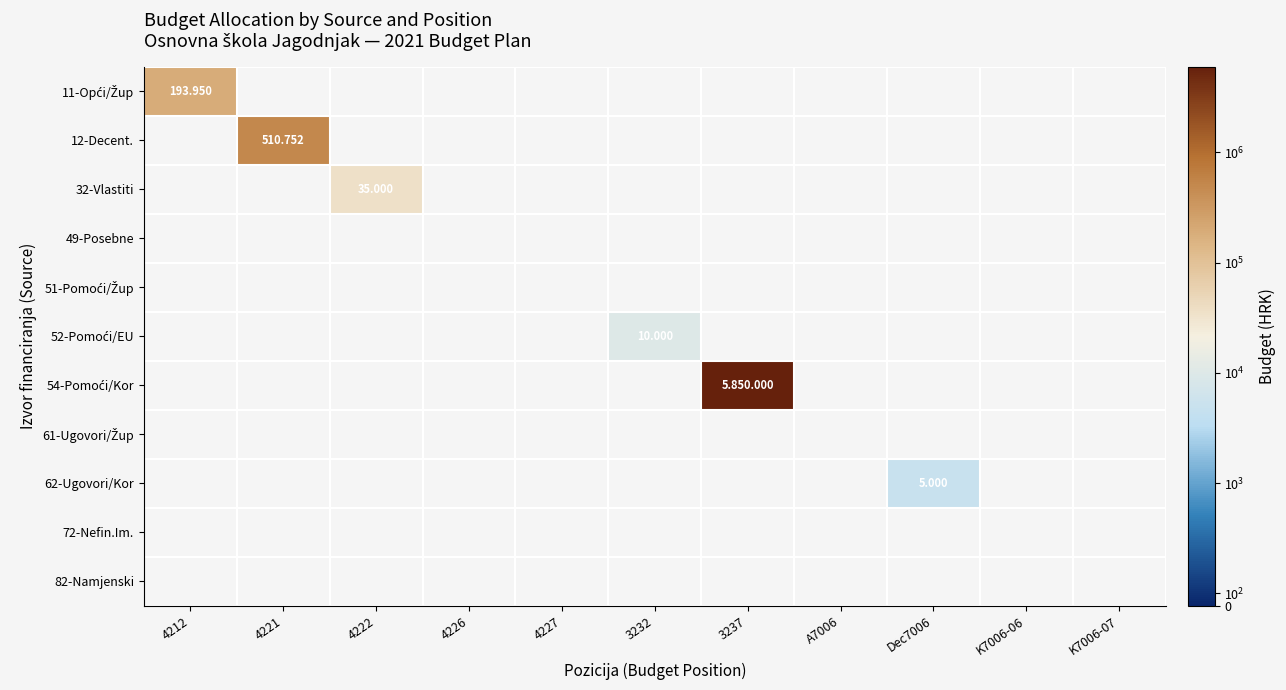

At which label does 82-Namjenski reach its minimum?

4212